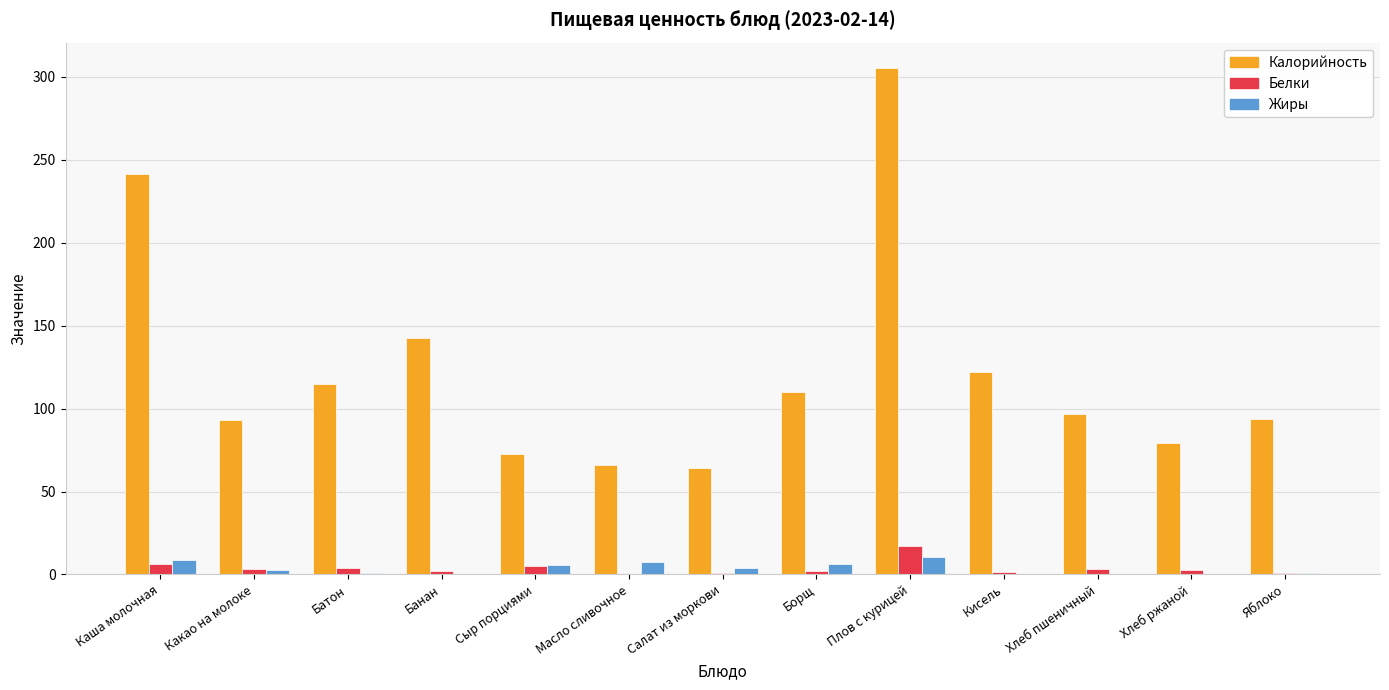

The Калорийность series shows 66.2 at Масло сливочное. True or false?

True